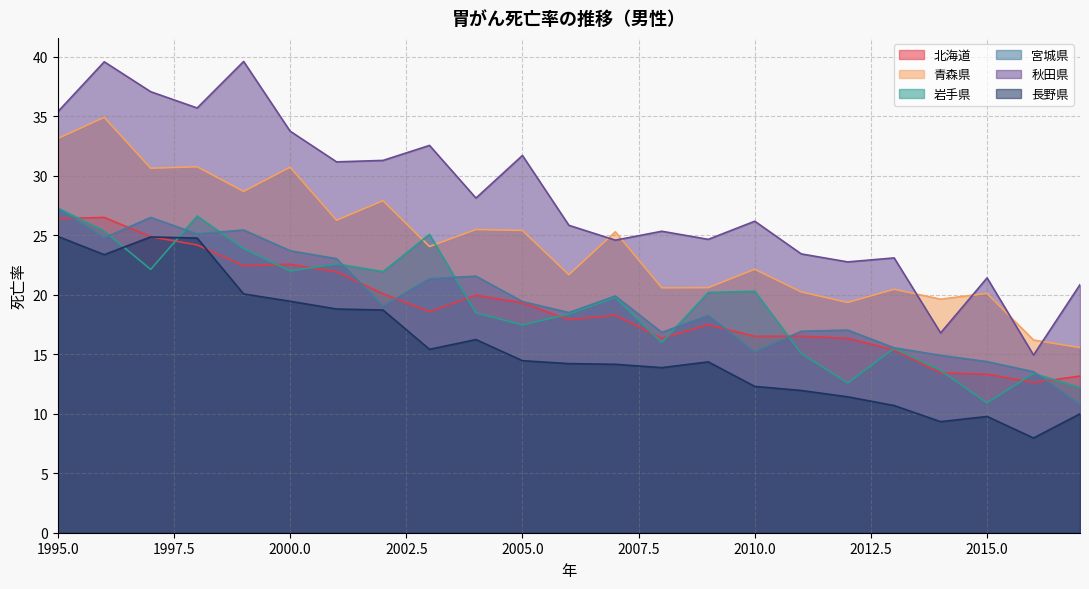

What is the maximum value for 長野県?

24.9